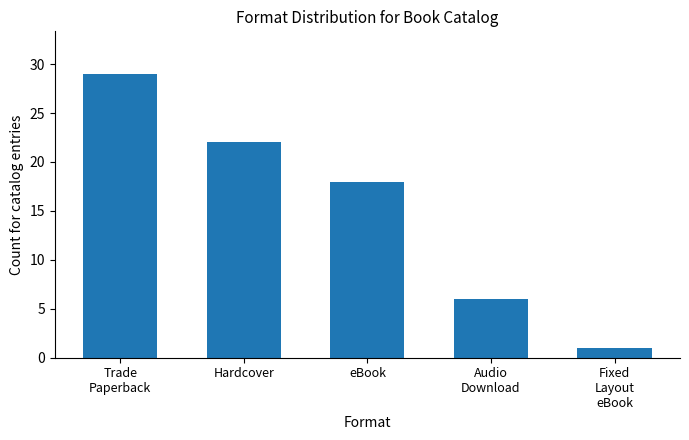

At which label does the data first exceed 18?

Trade
Paperback